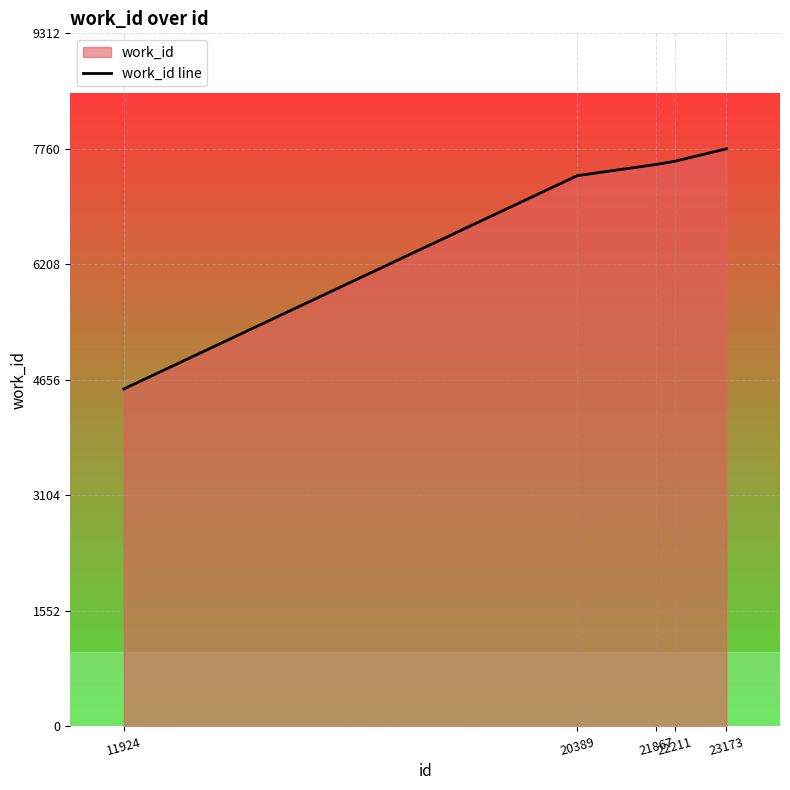

What is the value of the 4th point from the left?

7593